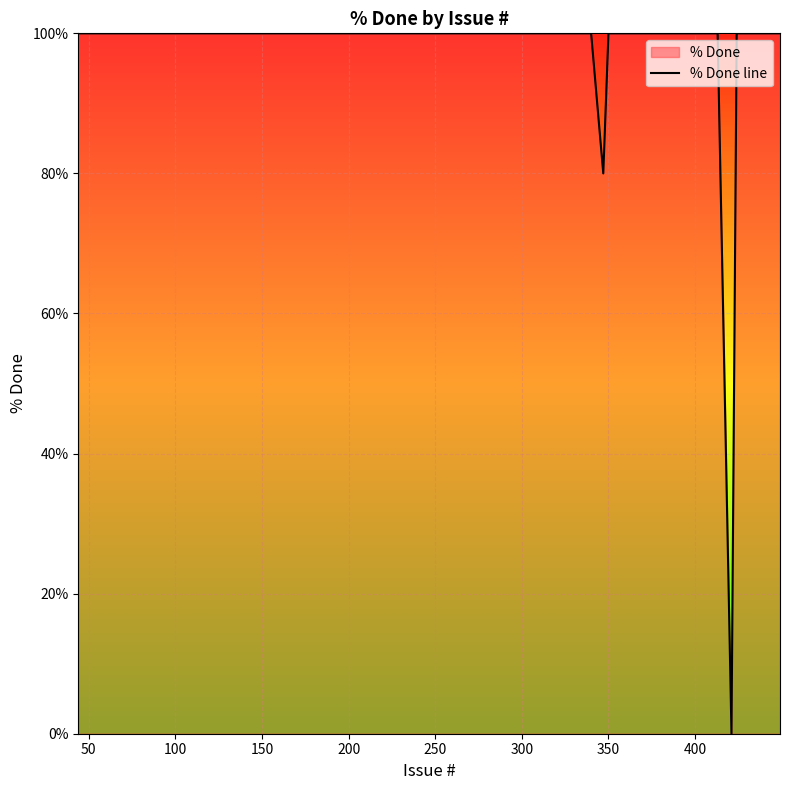

What is the value of the 8th point from the left?

100